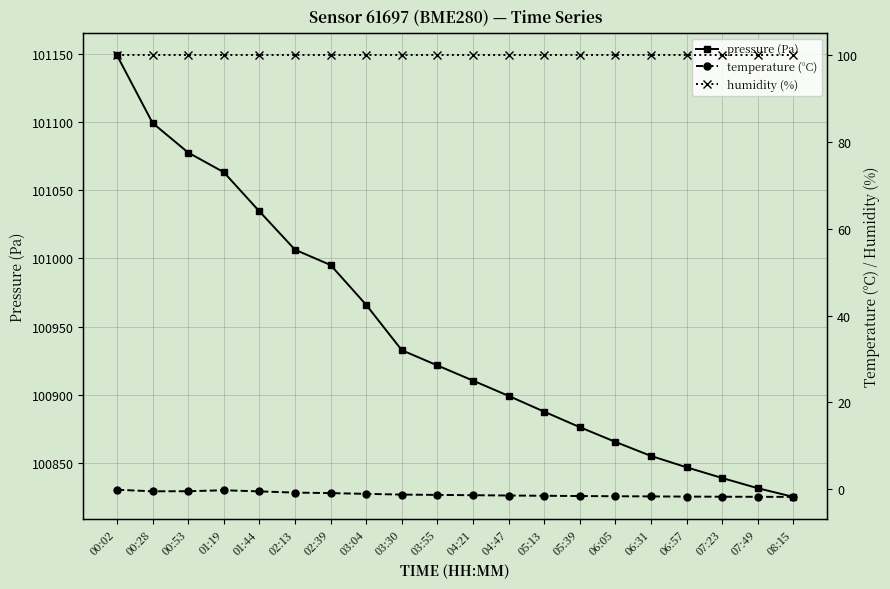

At 06:57, list the series in order from largest to smallest.

pressure (Pa), humidity (%), temperature (°C)